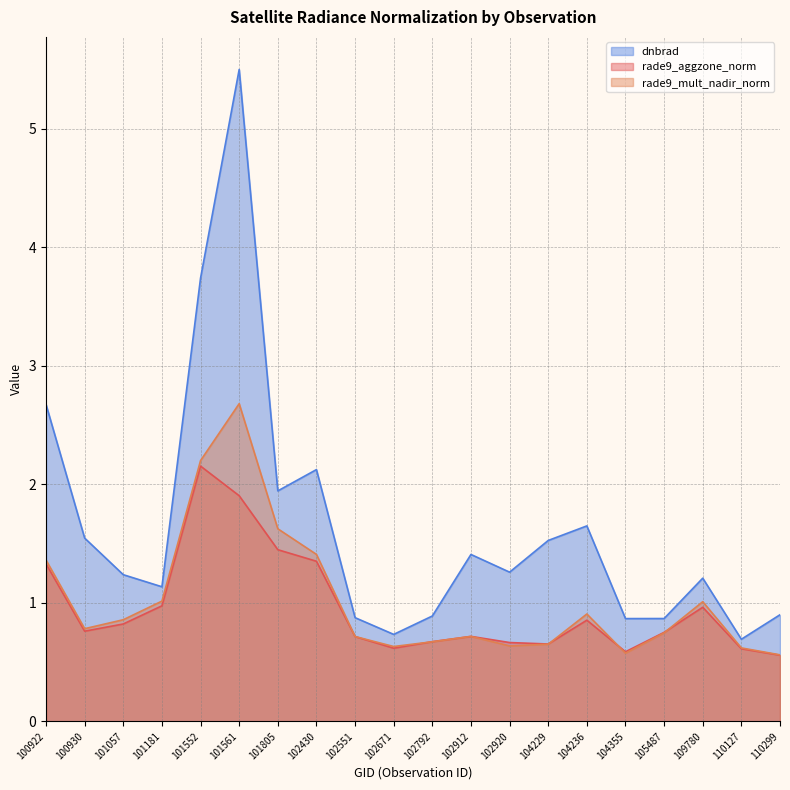

At how many categories does at least one series exceed 1?

13